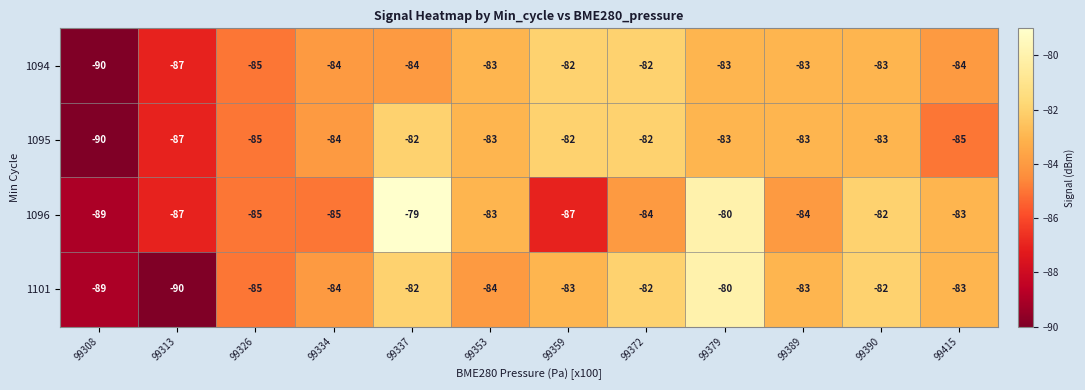

Rank the series by their average value, from highest to lowest.

1101, 1096, 1095, 1094